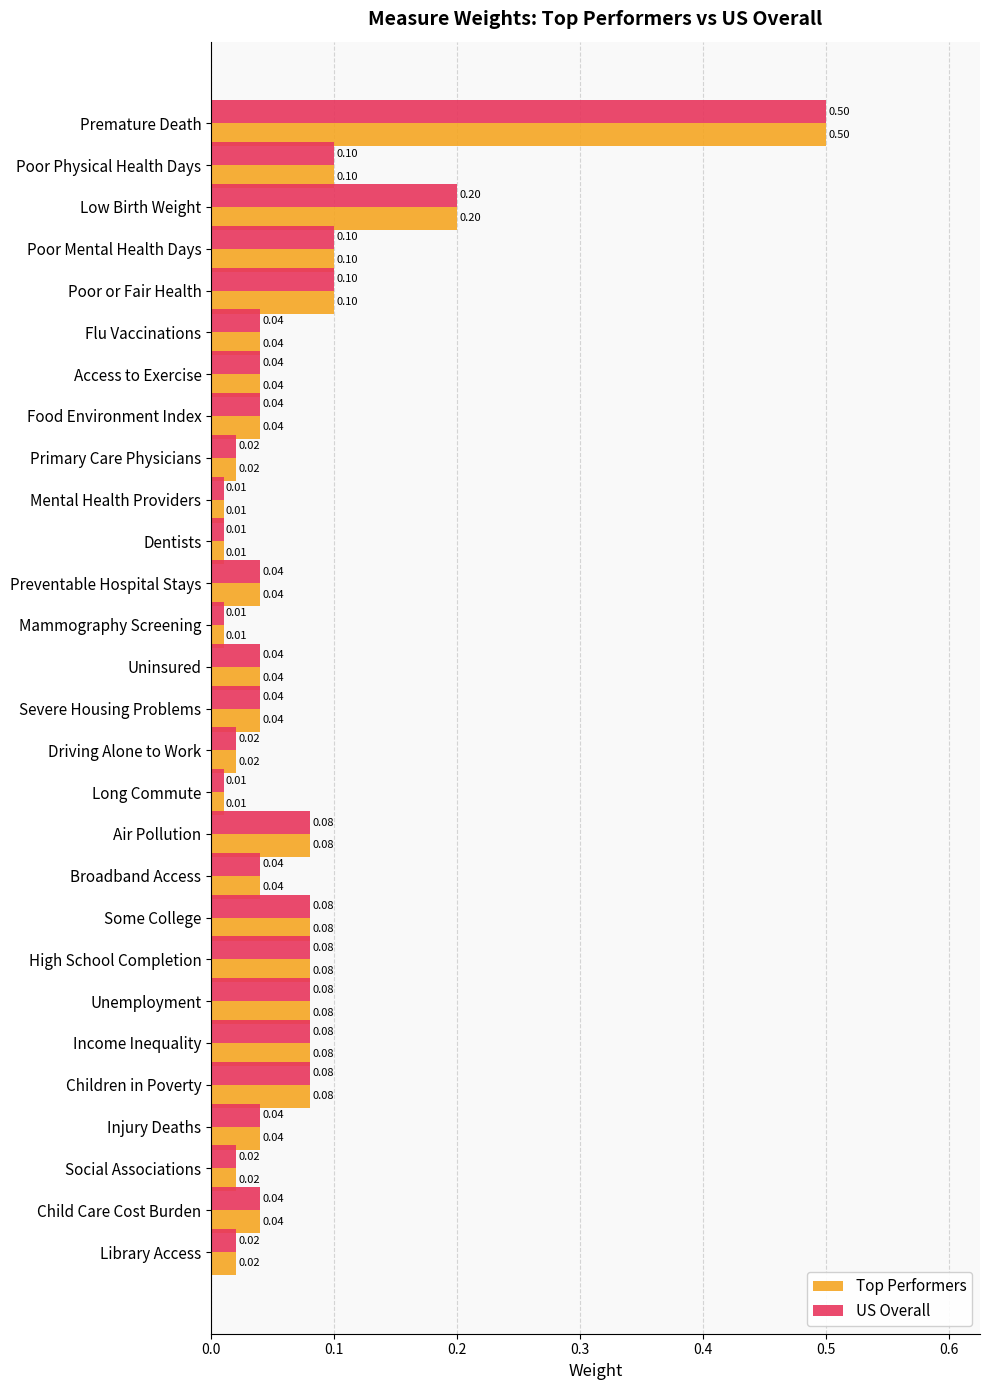

What is the sum of all US Overall values?

2.0